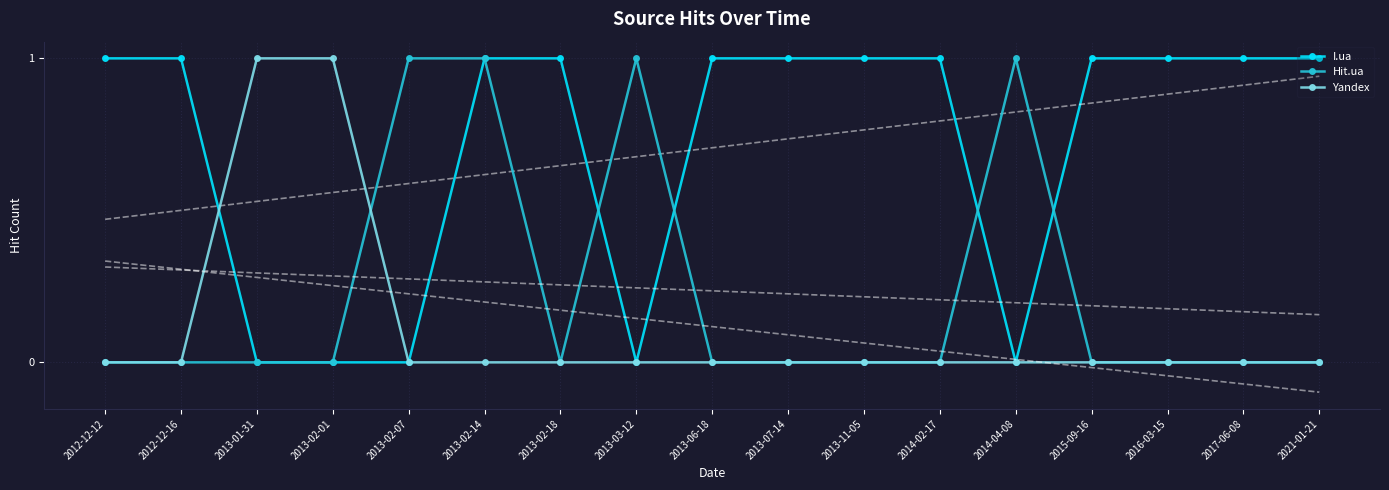

The I.ua series shows 1 at 2013-06-18. True or false?

True